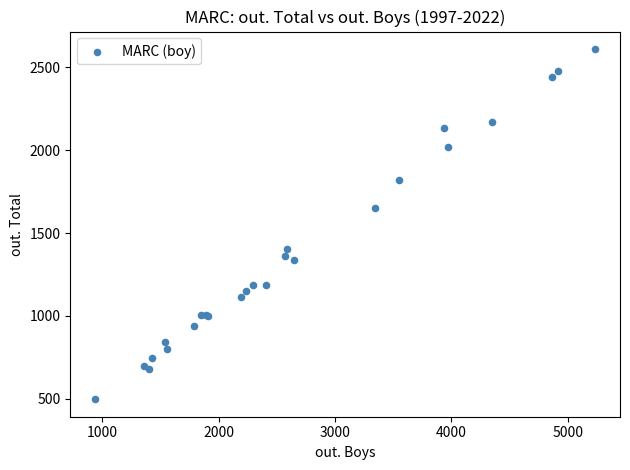

What Y value in the scatter plot is closest to 1554?

1652